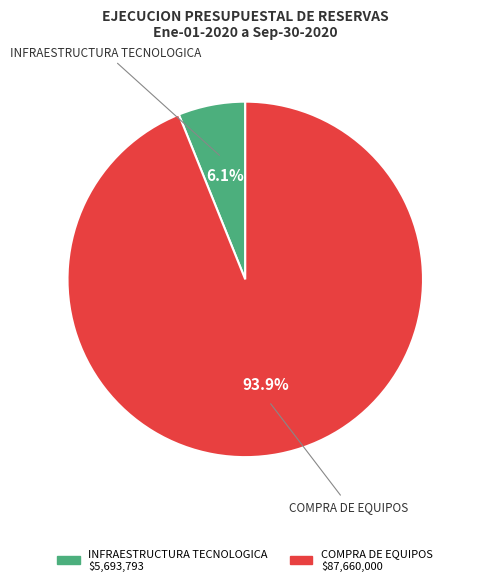

Do COMPRA DE EQUIPOS and INFRAESTRUCTURA TECNOLOGICA together represent more than half of the pie?

Yes